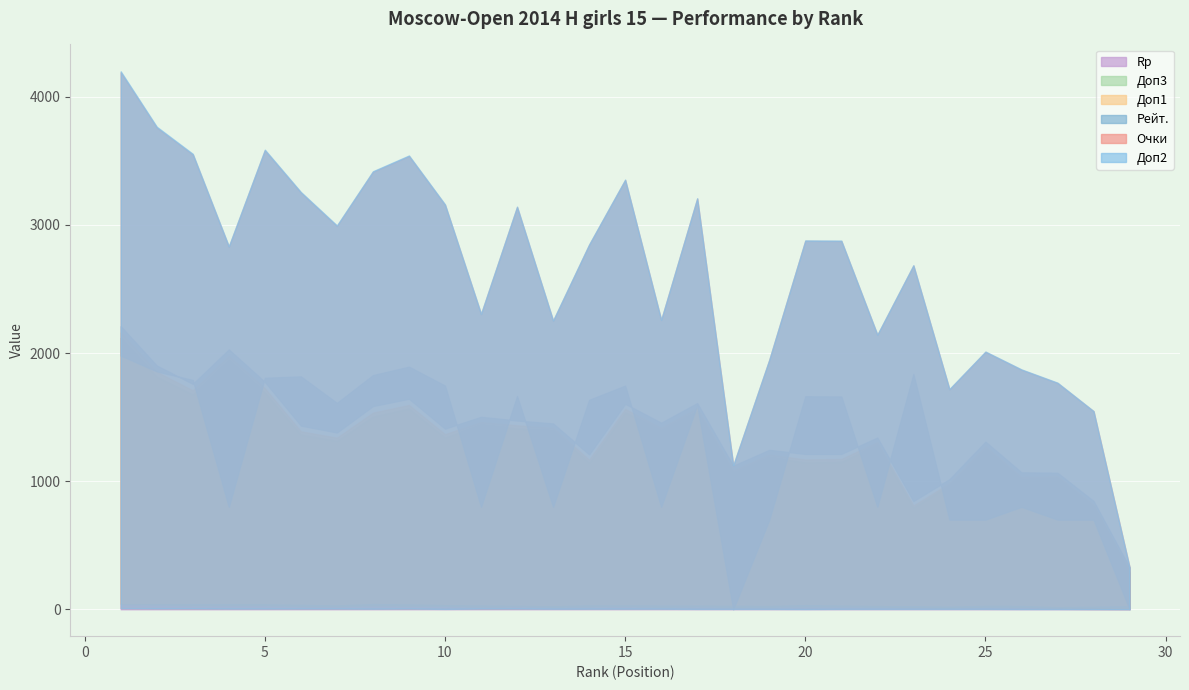

The value of Доп3 at 1 is 42.0. True or false?

True